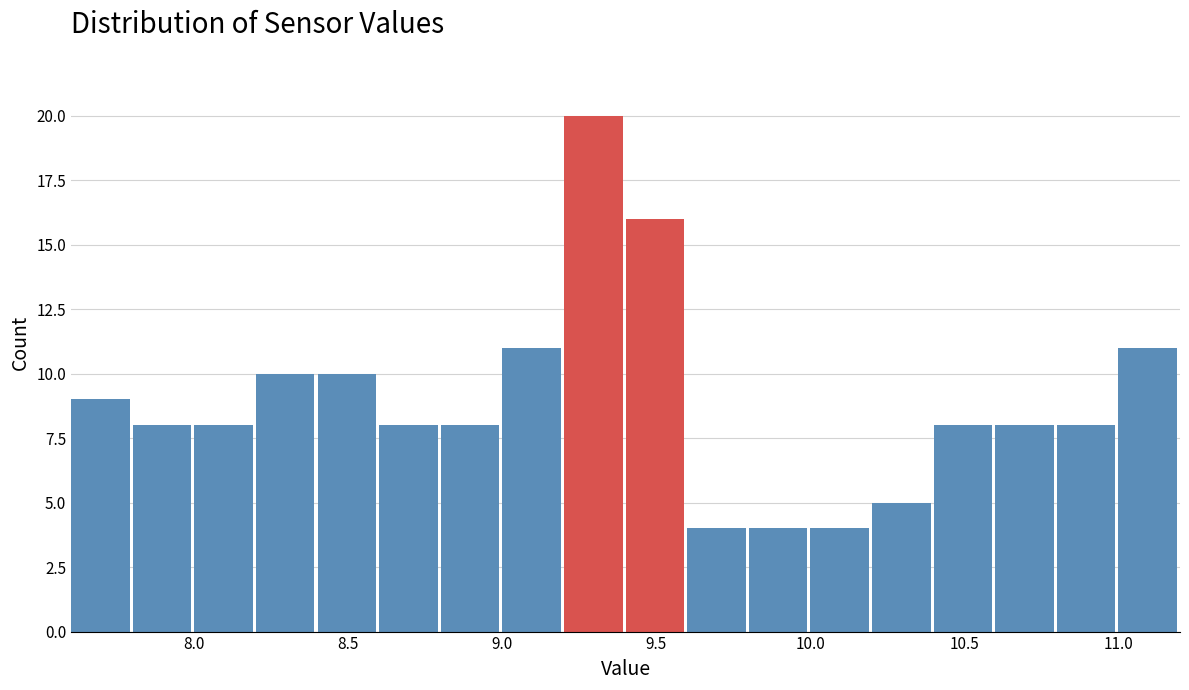

Reading left to right, transcribe this chart: for each bar, give the range it covers on the x-axis and its height. The values are not printed on the chart, so give them approximately, as read against the axis.

7.6 to 7.8: 9
7.8 to 8.0: 8
8.0 to 8.2: 8
8.2 to 8.4: 10
8.4 to 8.6: 10
8.6 to 8.8: 8
8.8 to 9.0: 8
9.0 to 9.2: 11
9.2 to 9.4: 20
9.4 to 9.6: 16
9.6 to 9.8: 4
9.8 to 10.0: 4
10.0 to 10.2: 4
10.2 to 10.4: 5
10.4 to 10.6: 8
10.6 to 10.8: 8
10.8 to 11.0: 8
11.0 to 11.2: 11